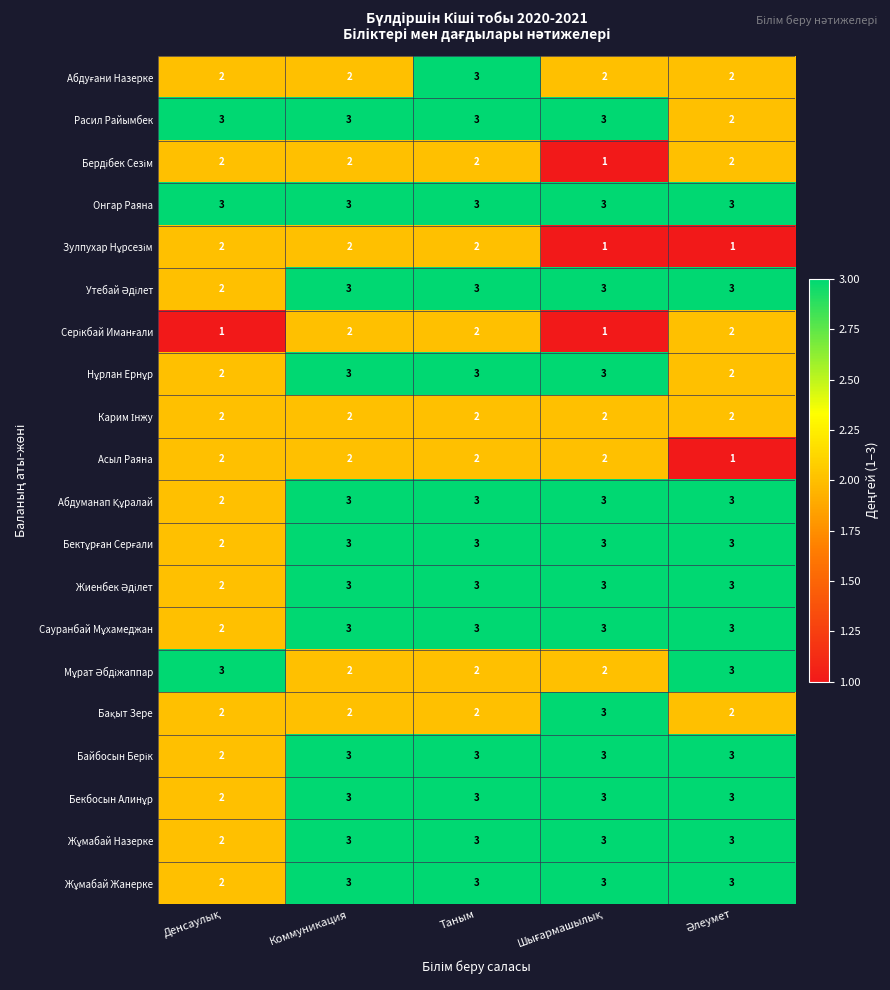

How many distinct data groups are displayed?

20